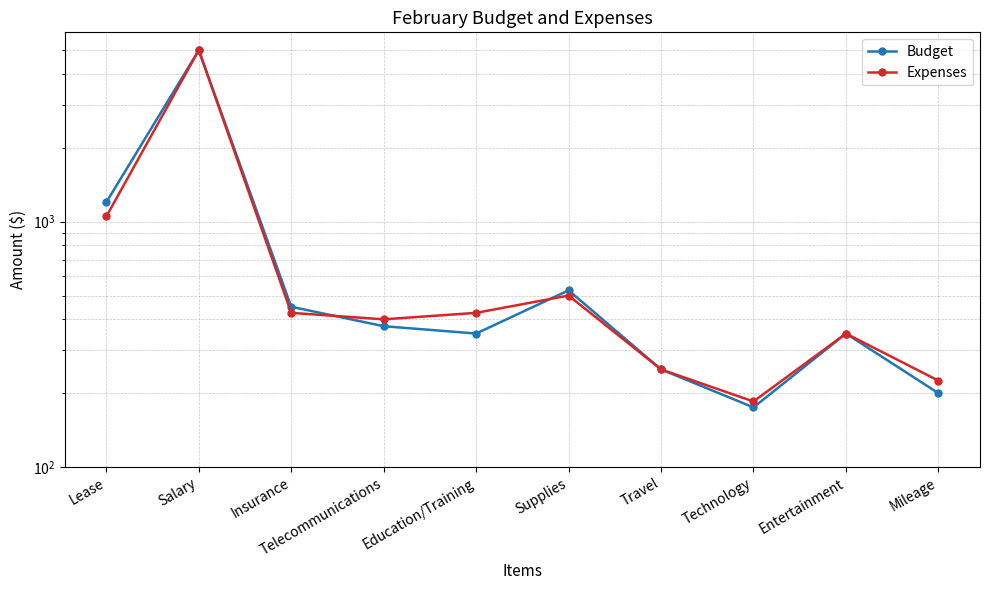

Between Lease and Entertainment, which is larger?

Lease